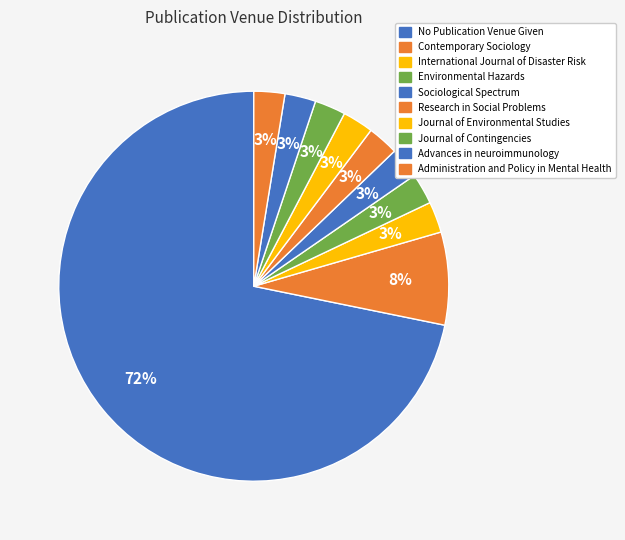

Does Sociological Spectrum represent more than half of the total?

No